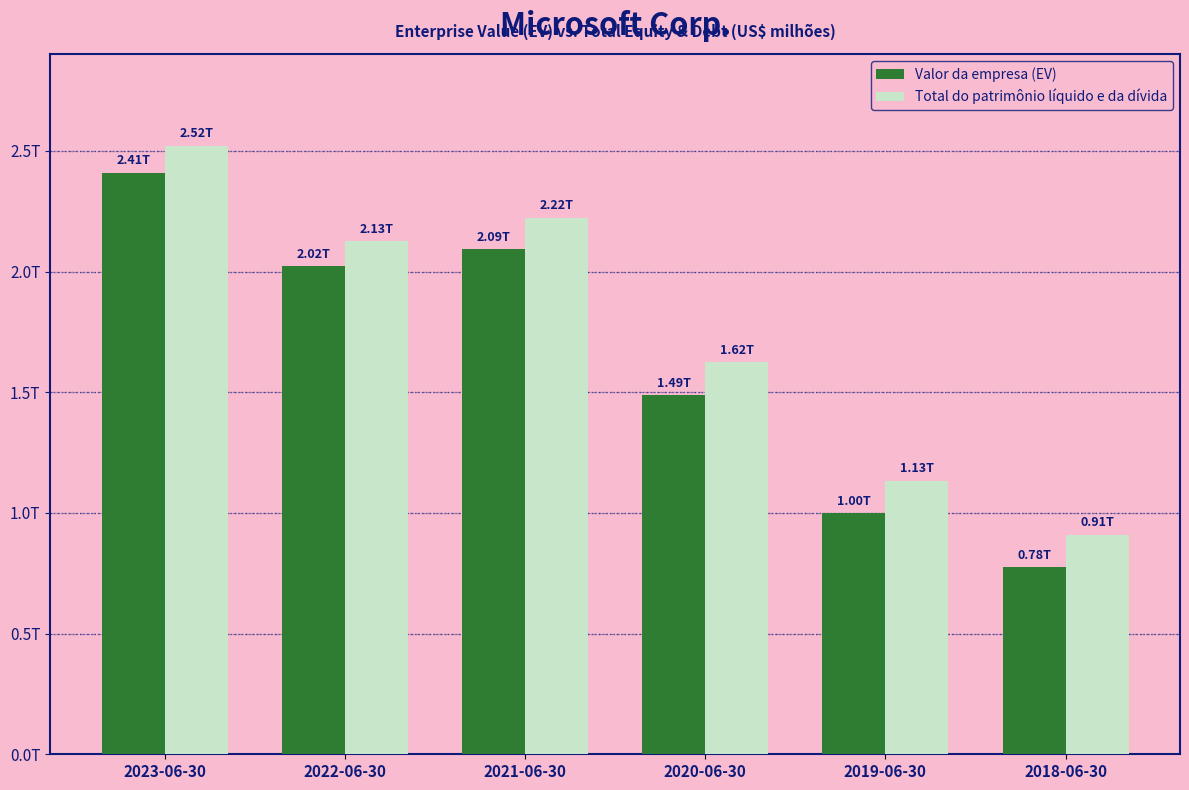

At which label does Valor da empresa (EV) reach its minimum?

2018-06-30